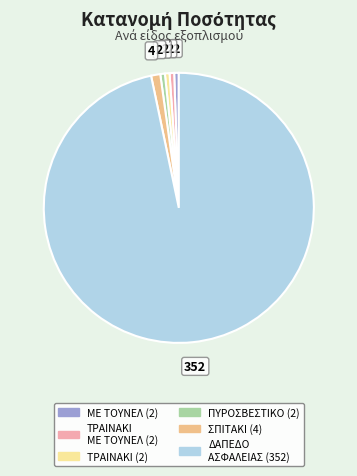

Is there any slice that represents more than half of the pie?

Yes